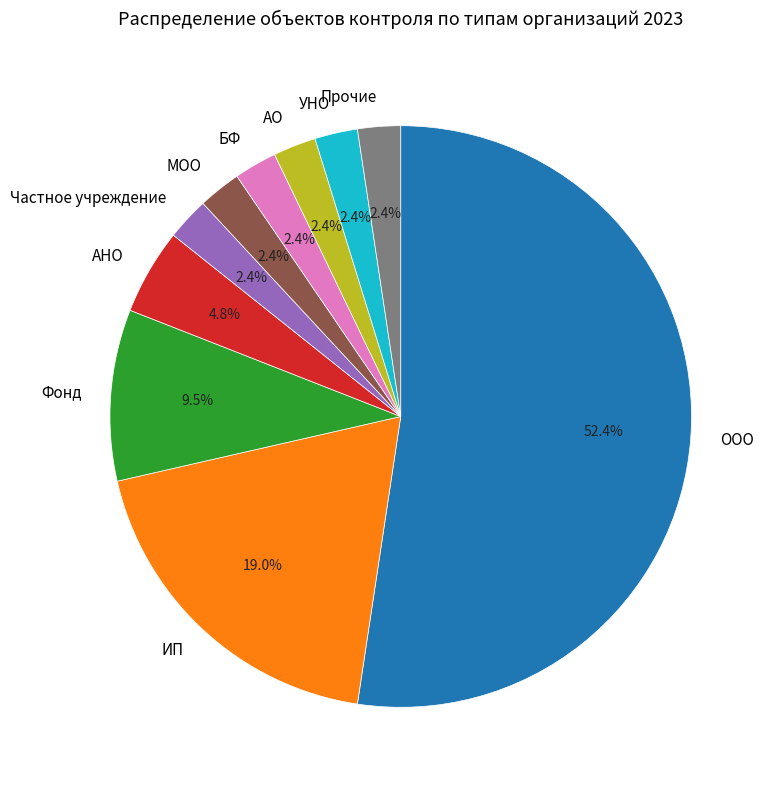

How much of the chart is everything except БФ?

97.6%